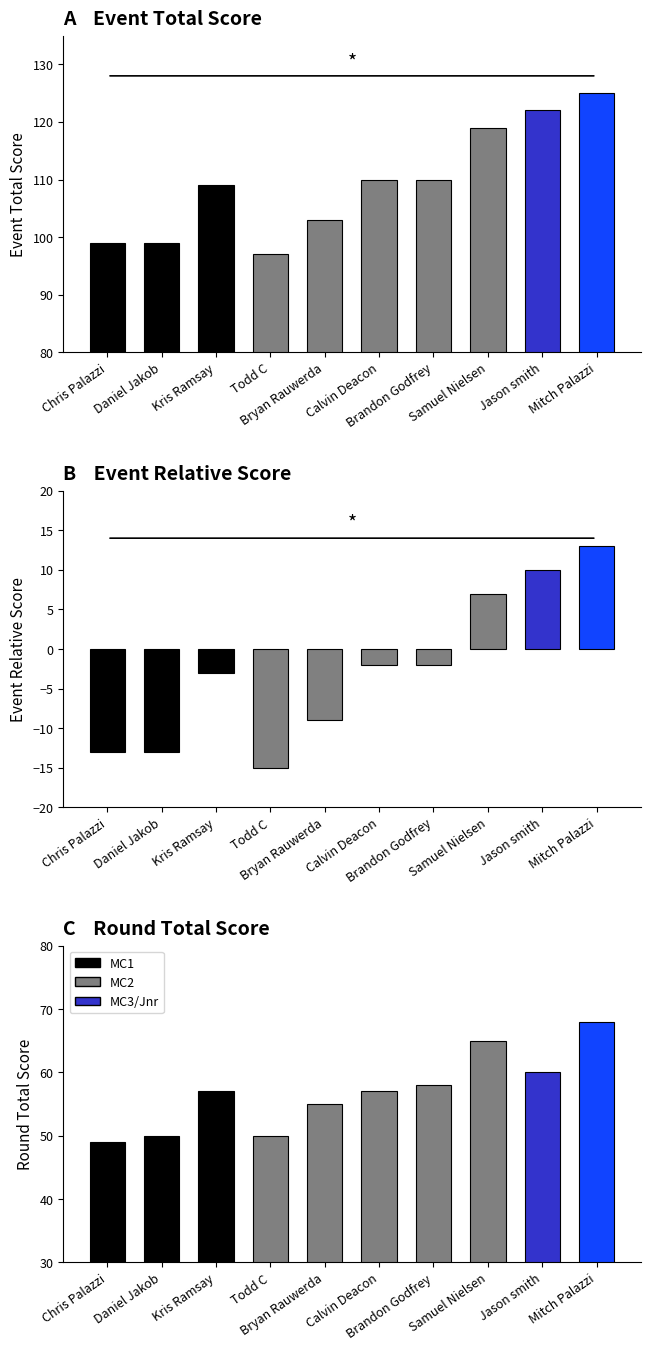

Which category has the highest value in the round_total_score series?

Mitch Palazzi